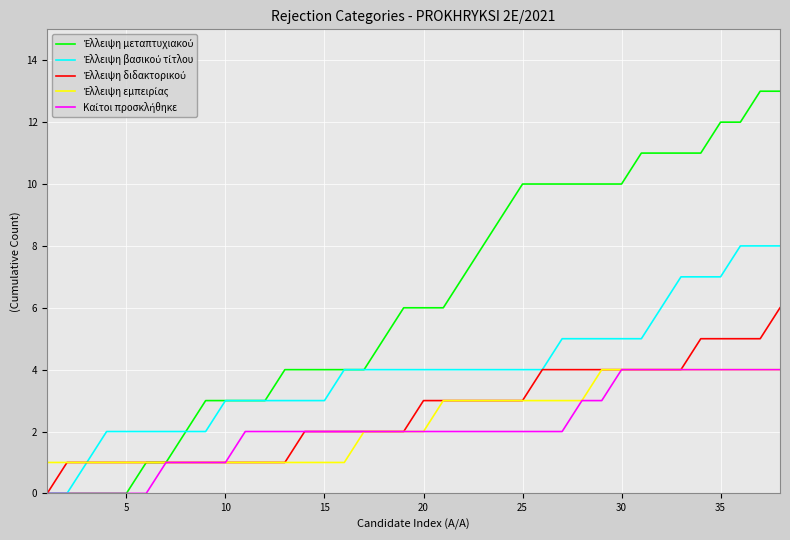

How many distinct data groups are displayed?

5